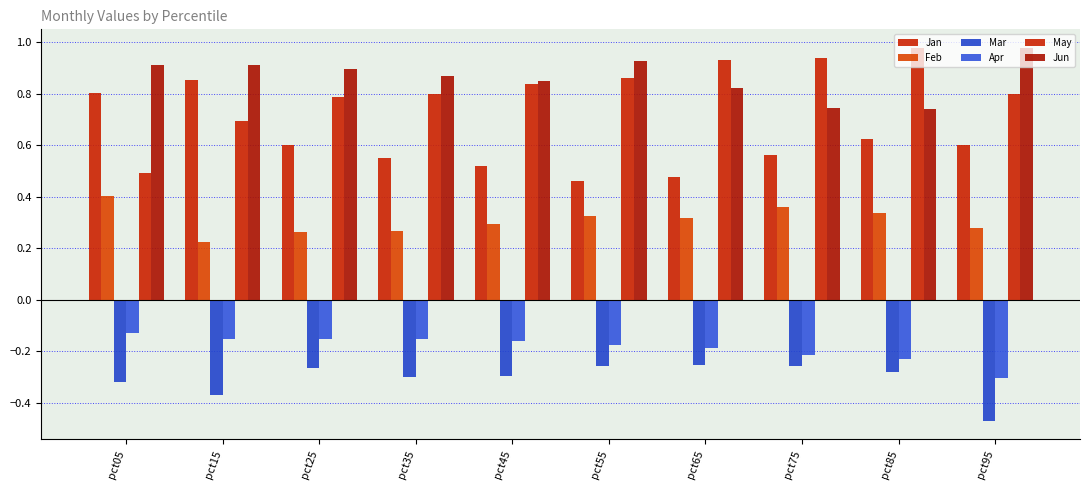

How many bars are there in each group?

6